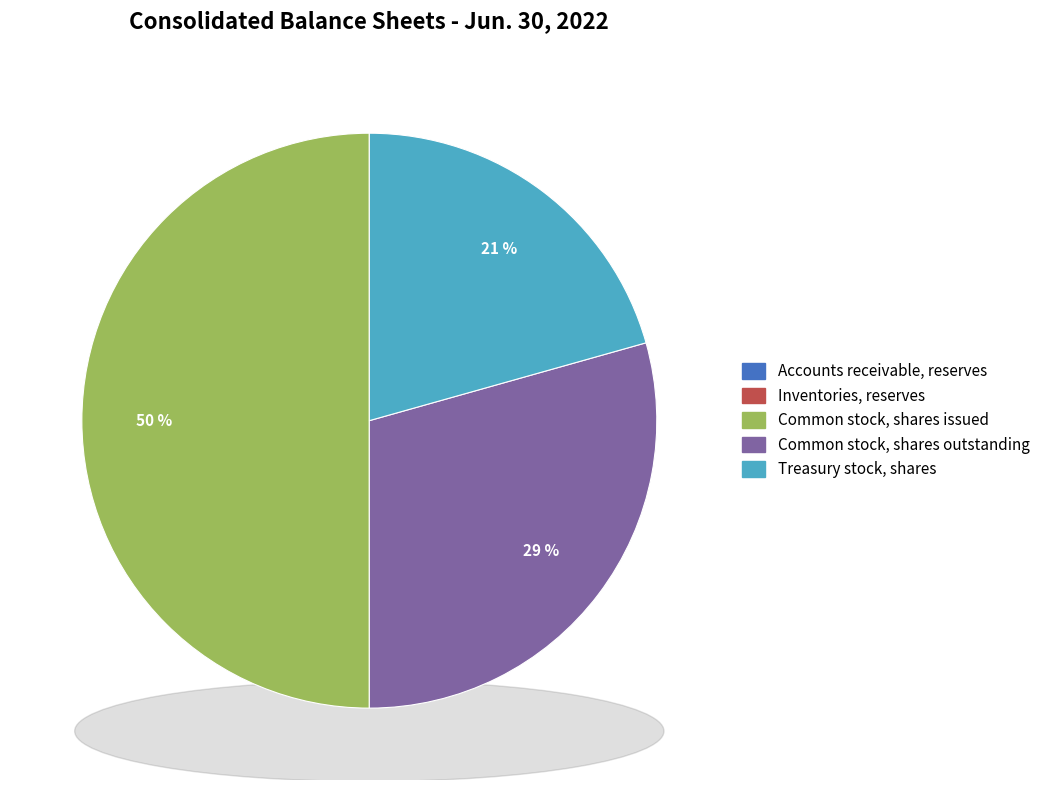

Which category has the smallest portion of the pie?

Accounts receivable, reserves